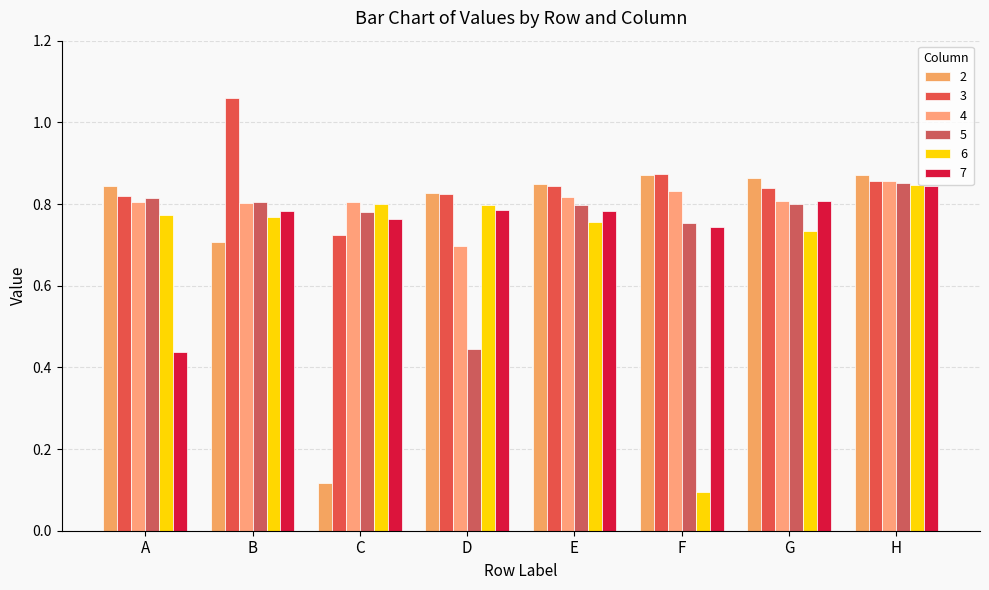

How many data points does each series have?

8